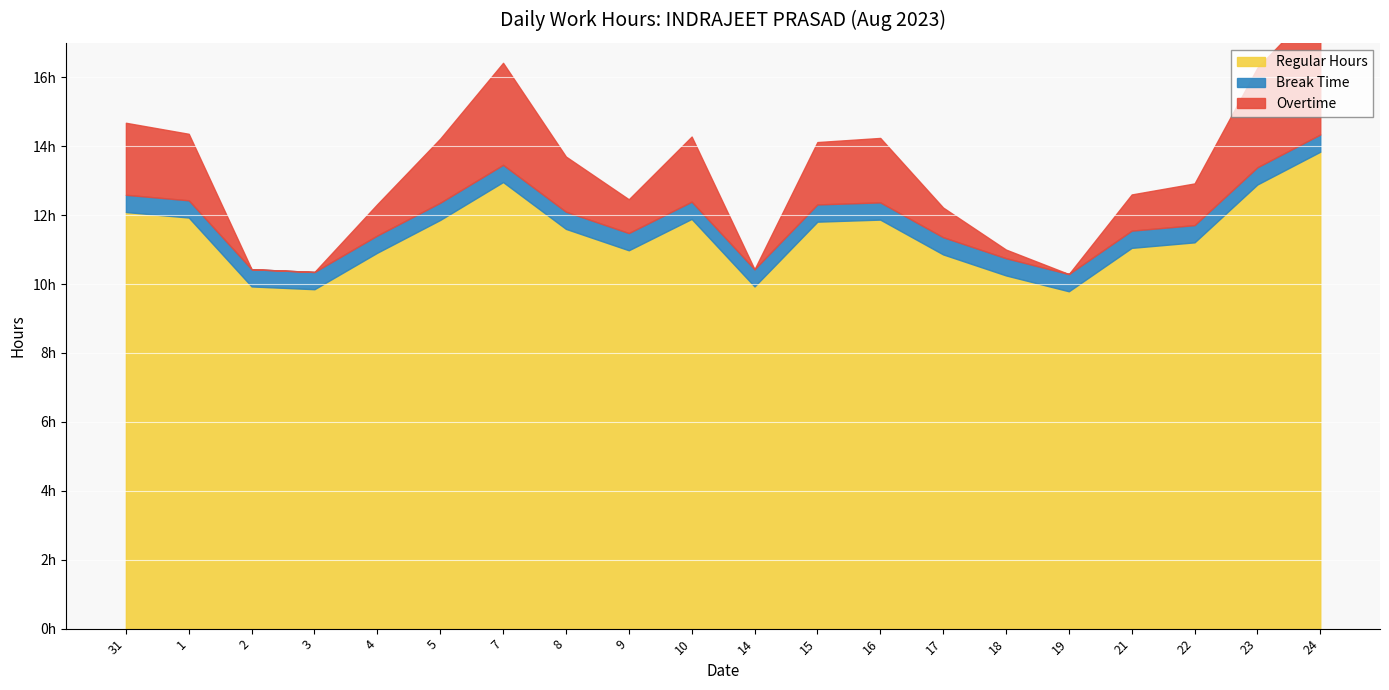

Which label corresponds to the smallest value in the chart?

2